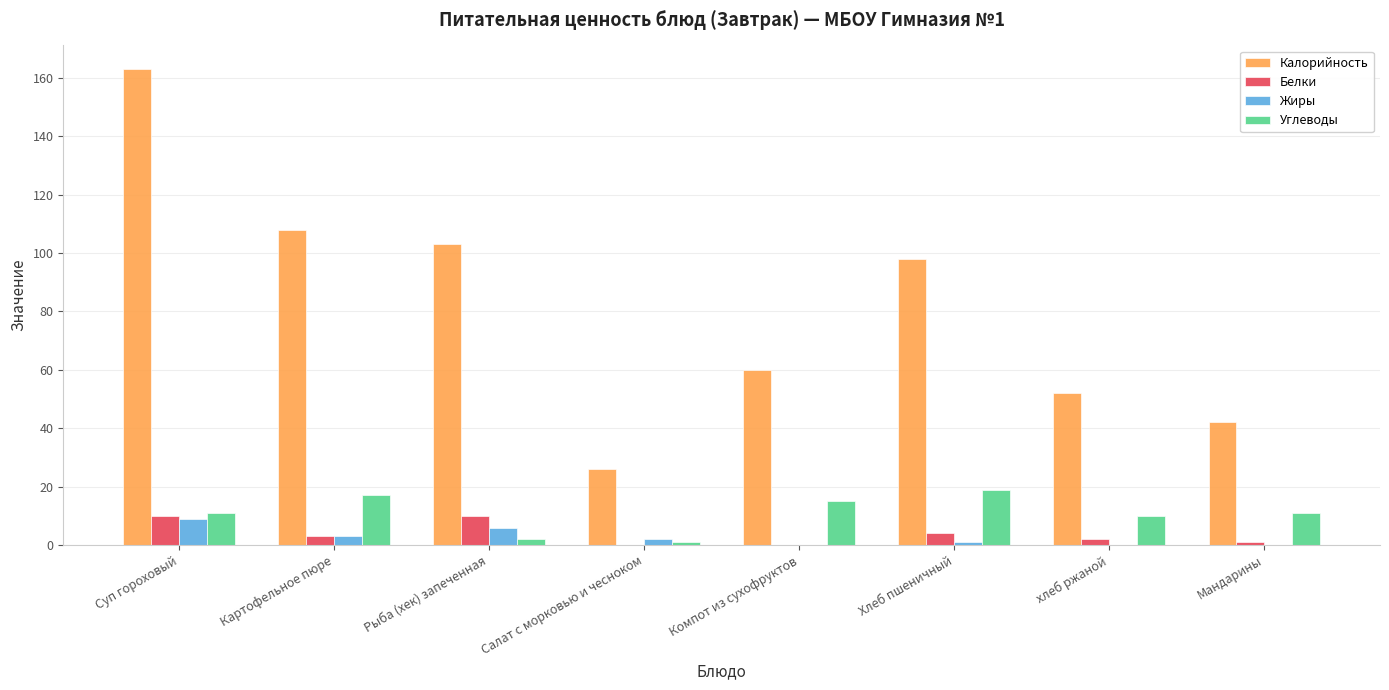

Between Хлеб пшеничный and хлеб ржаной, which series saw the biggest shift?

Калорийность